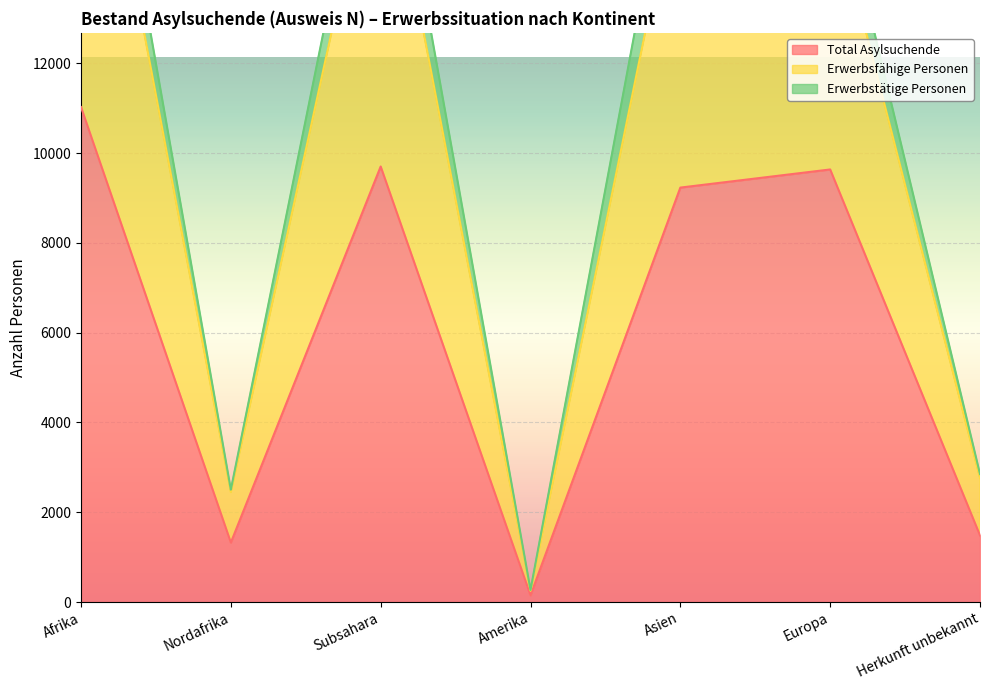

Which series changed the most between Nordafrika and Amerika?

Erwerbsfähige Personen